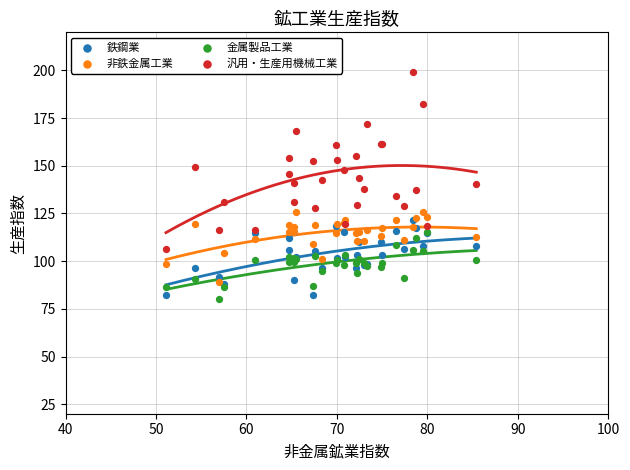

Which series reaches the minimum Y coordinate?

金属製品工業